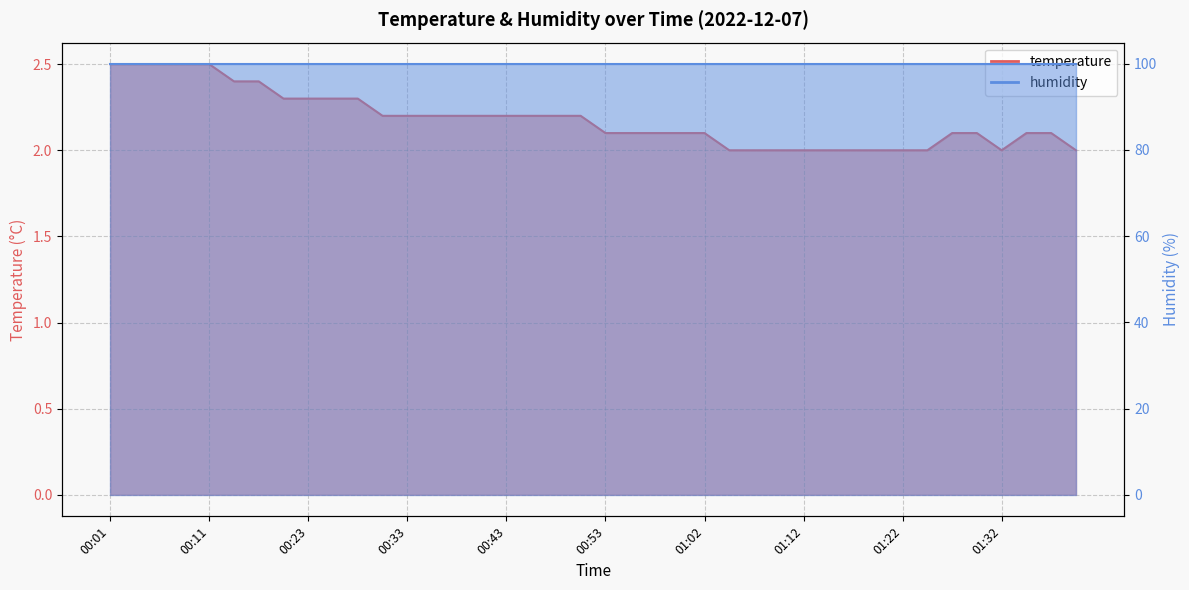

Where is the data nearest to the value 2?

01:05